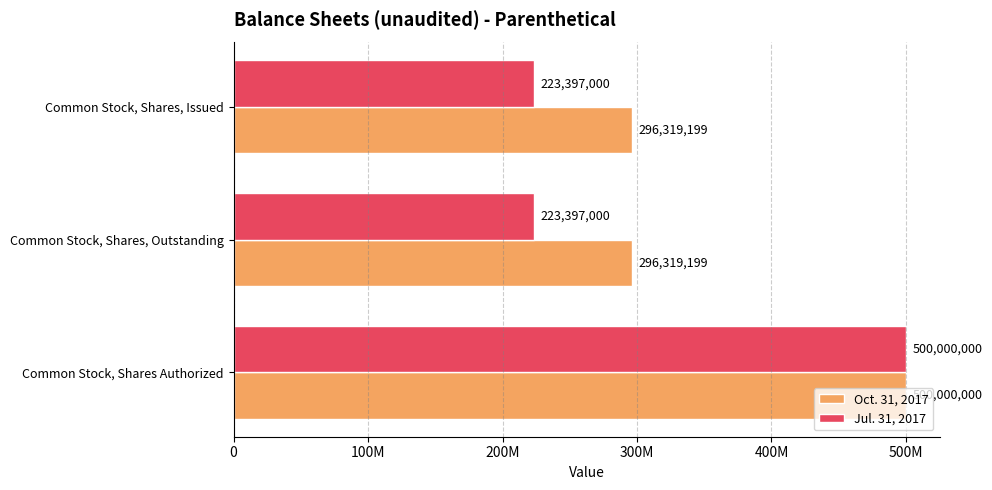

List the series in order of their overall mean, highest first.

Oct. 31, 2017, Jul. 31, 2017